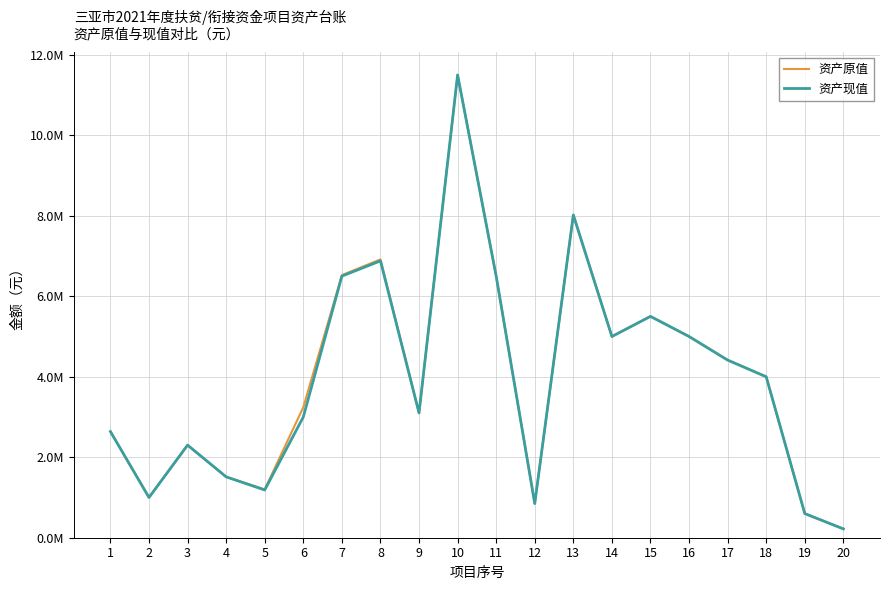

Rank the series by their maximum value, from lowest to highest.

资产原值, 资产现值